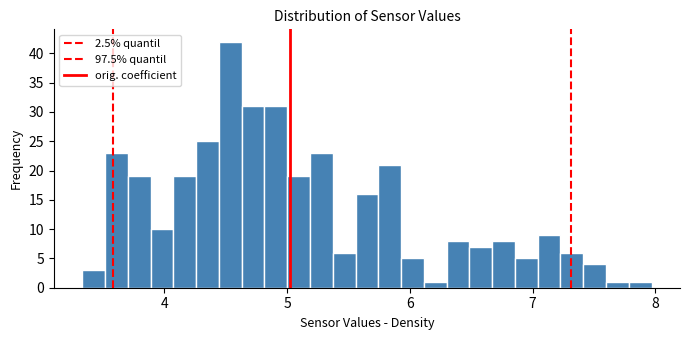

Read against the x-axis, roughly where is the centre of the tallest bar?

4.5